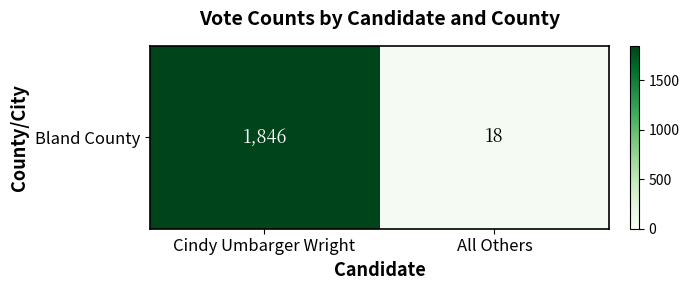

List the labels in order of value, smallest first.

All Others, Cindy Umbarger Wright